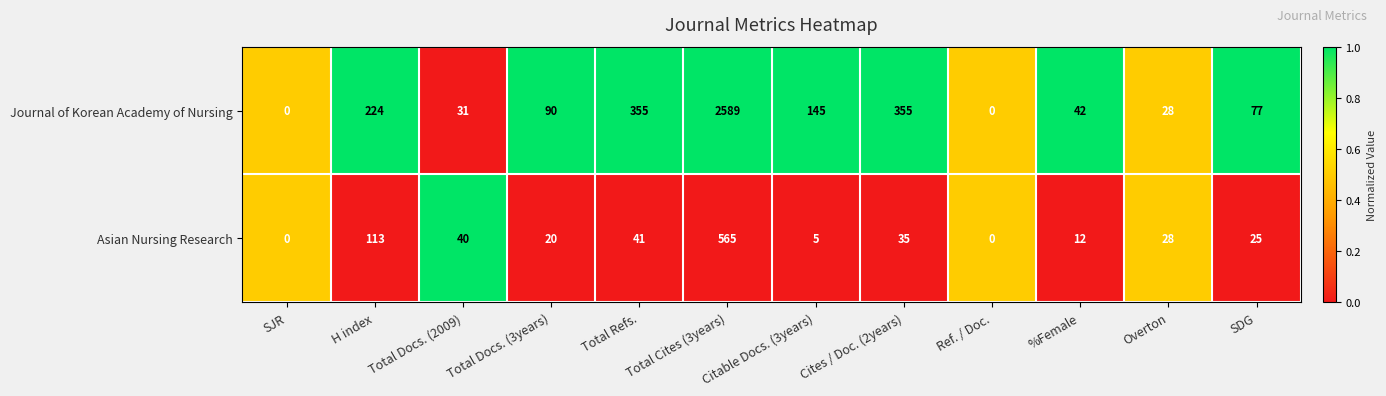

How many distinct data groups are displayed?

2